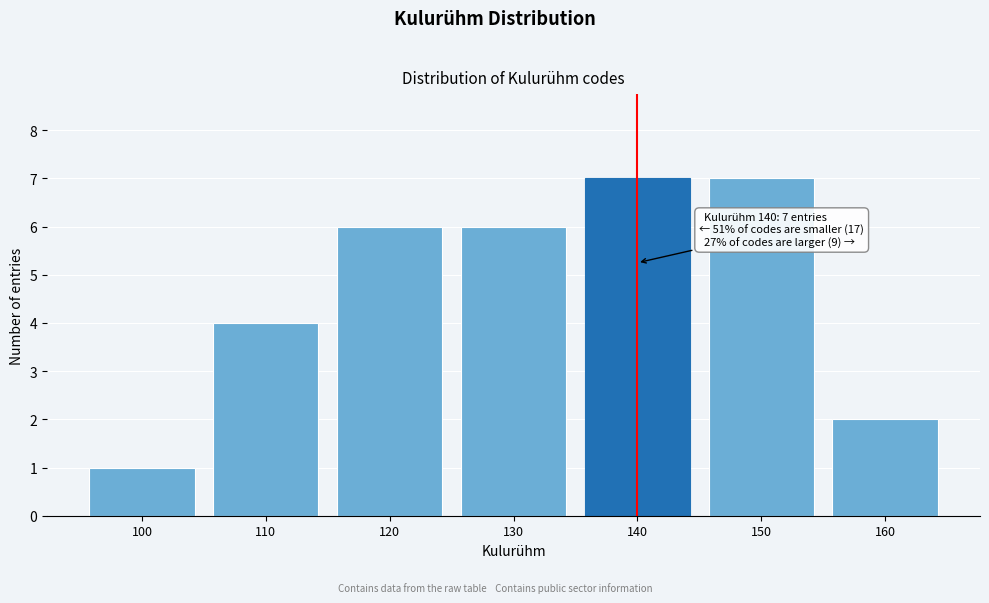

Reading left to right, what are all the values shown in this chart?

100=1	110=4	120=6	130=6	140=7	150=7	160=2